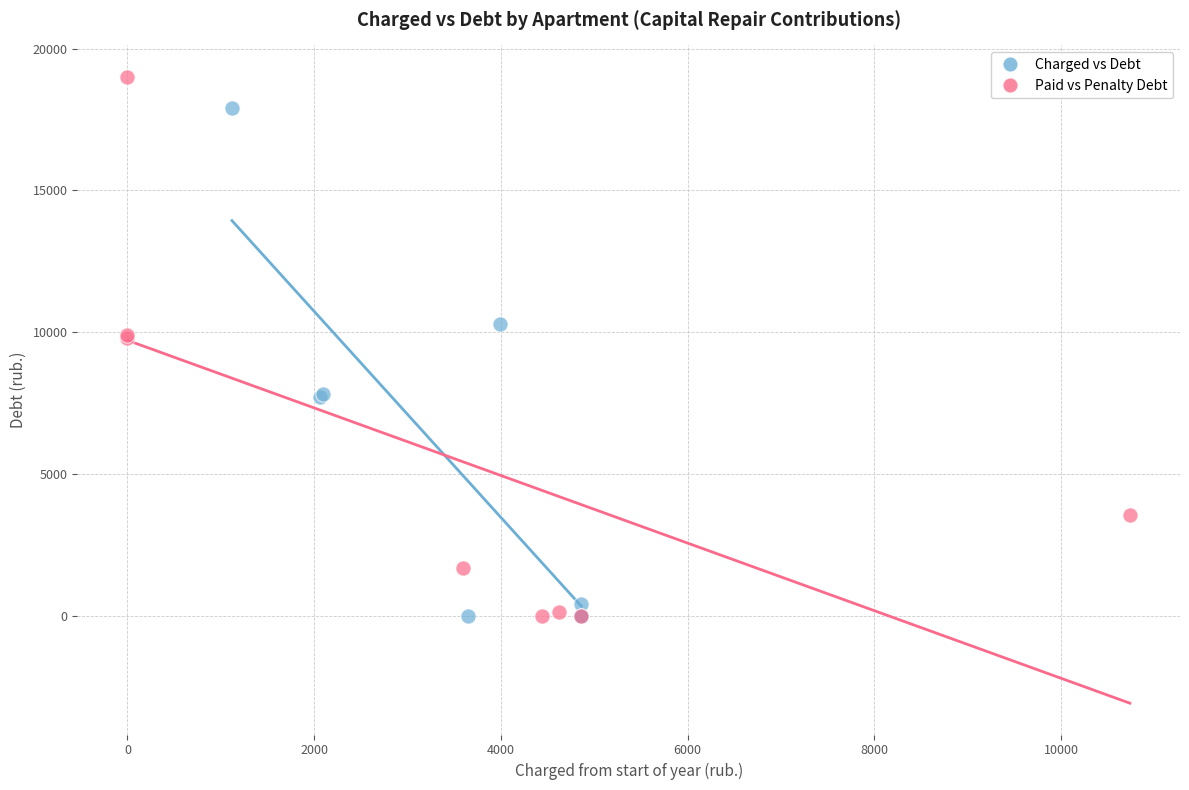

What are all the series names shown in the legend?

Charged vs Debt, Paid vs Penalty Debt